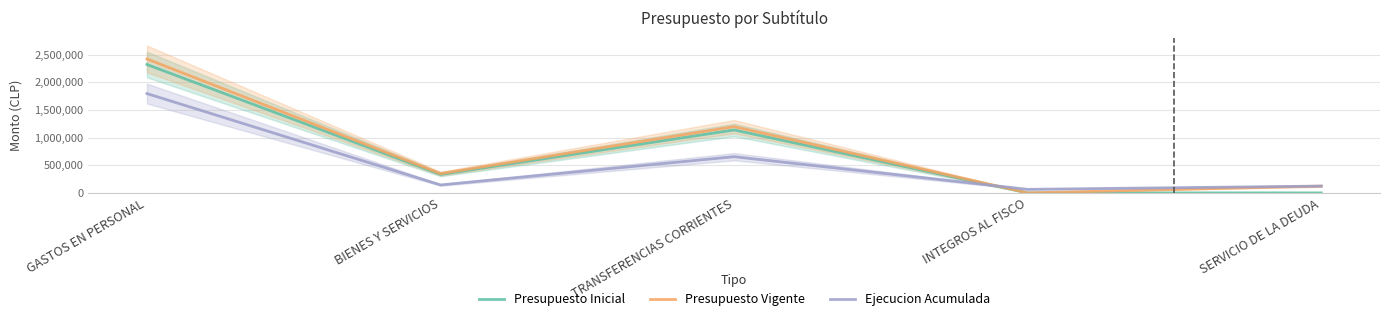

After their last crossing, which series has the higher values: Presupuesto Vigente or Ejecucion Acumulada?

Presupuesto Vigente